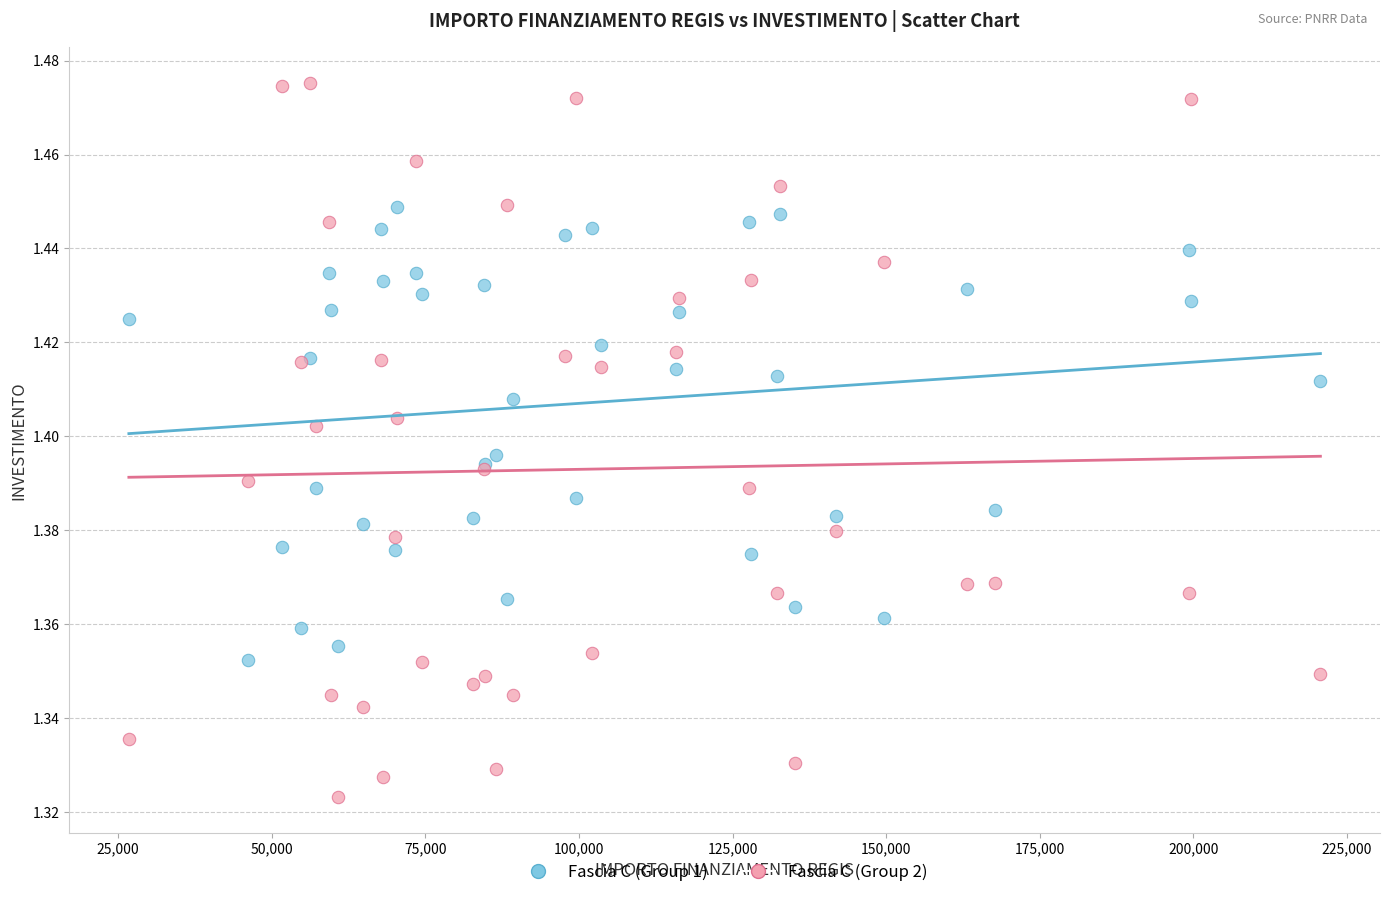

Which series contains the highest Y value?

Fascia C (Group 2)